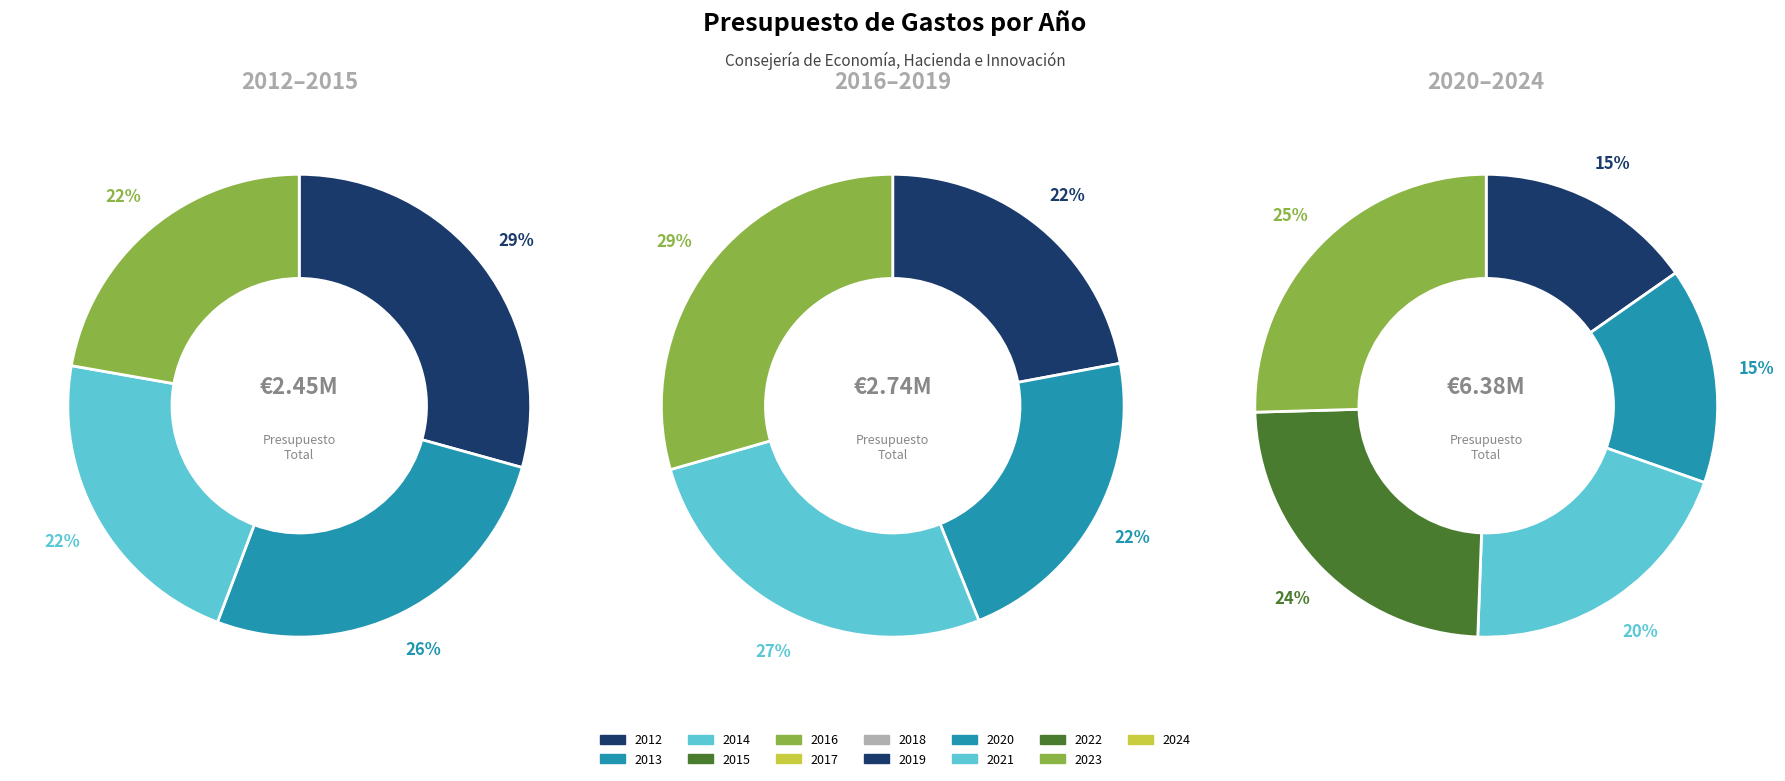

Does 2023 represent more than half of the total?

No